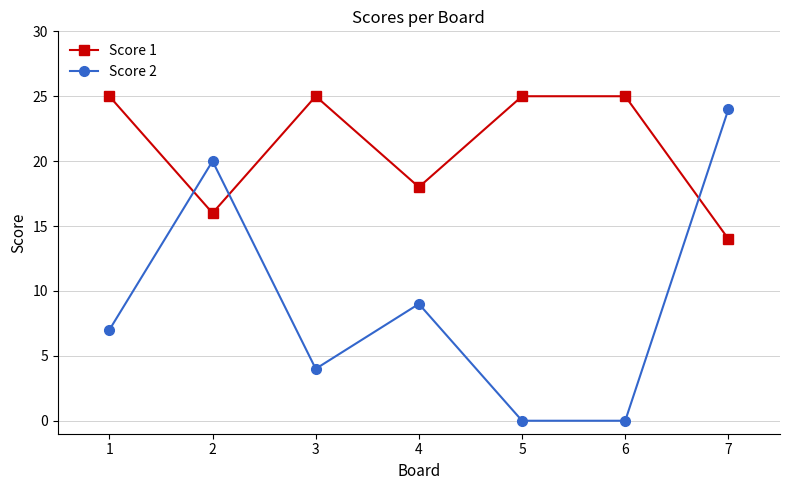

At which label is Score 2 closest to 12?

4